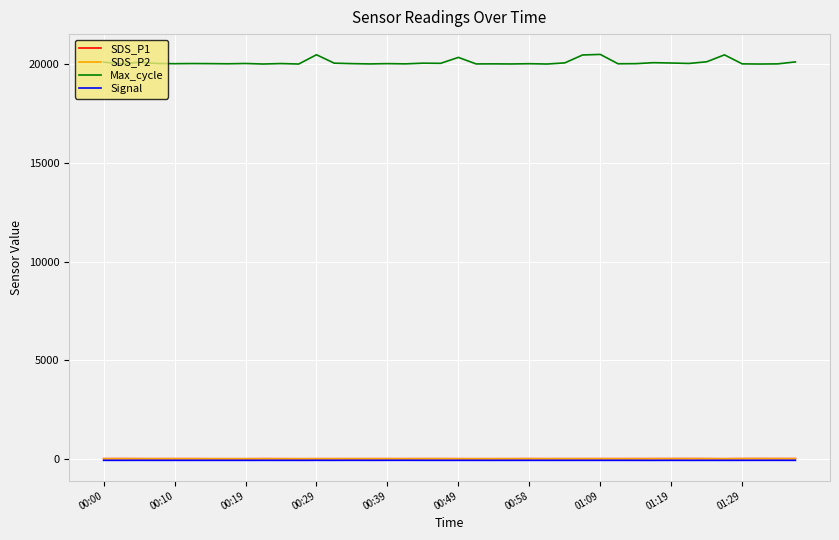

What is the greatest value displayed?

20505.0